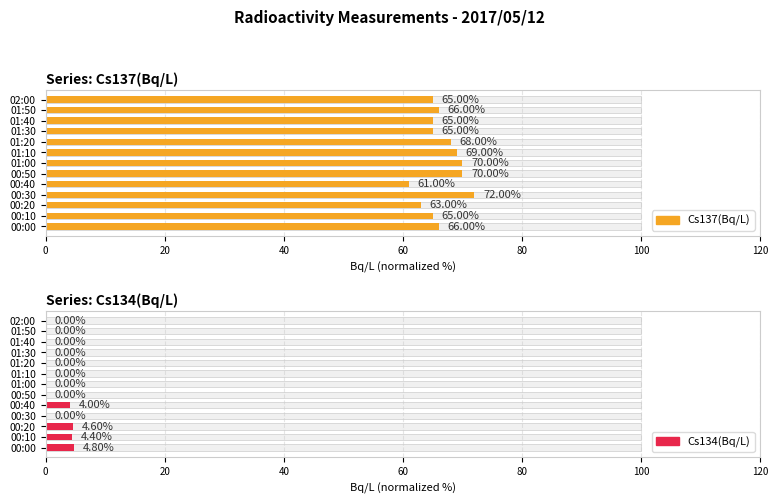

Count the number of data series in this chart.

2